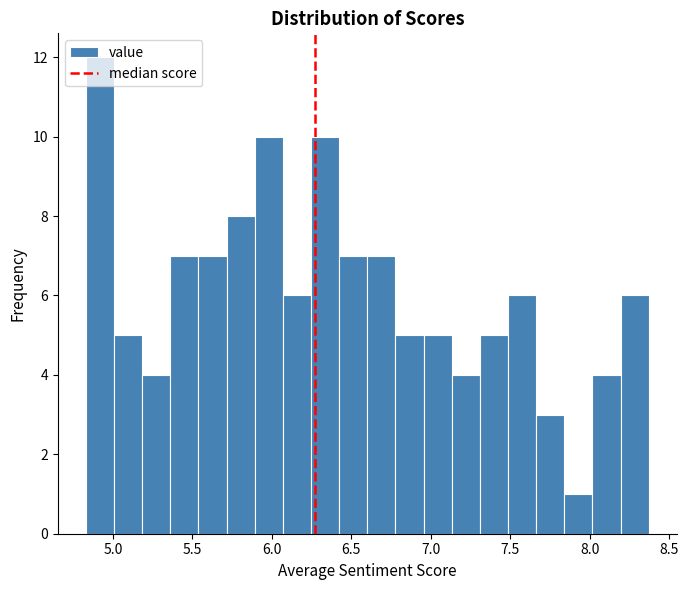

Around what value on the x-axis is the tallest bar? Give the approximate position of its centre, as read against the axis.

4.90